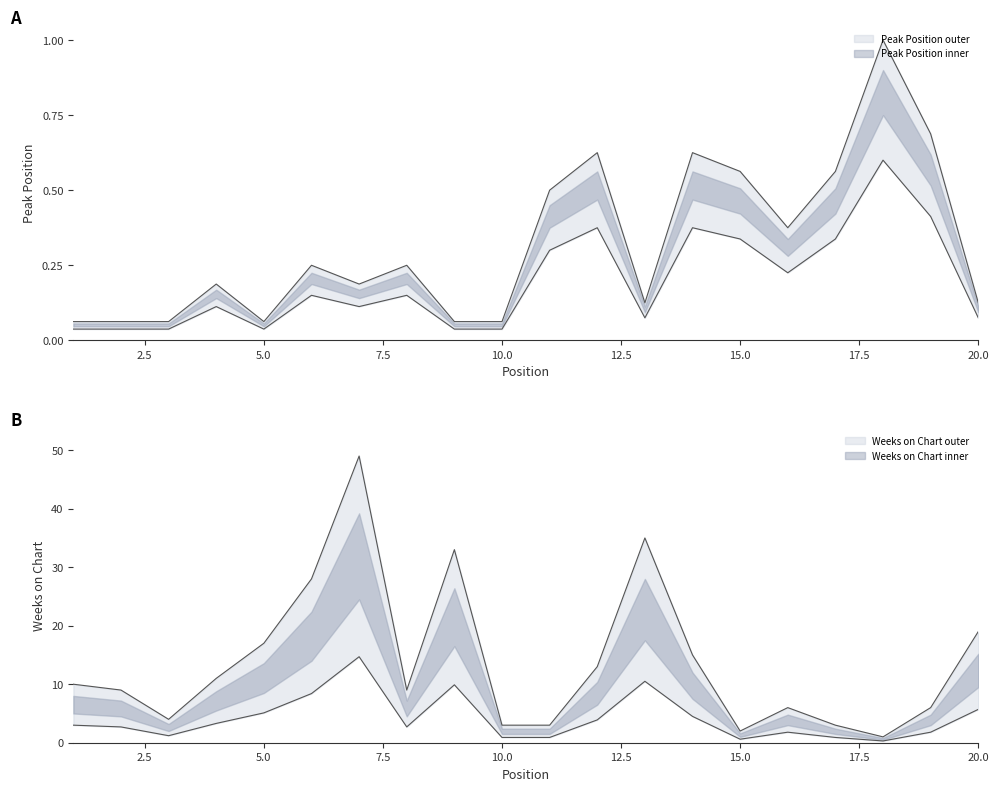

Which series has the widest spread of values?

Weeks on Chart